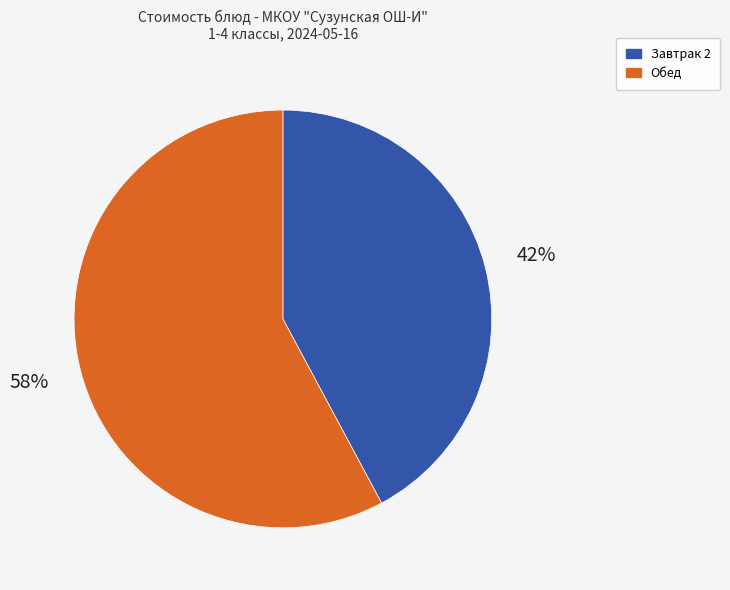

Approximately how many times larger is the value at Завтрак 2 compared to Обед?

0.7